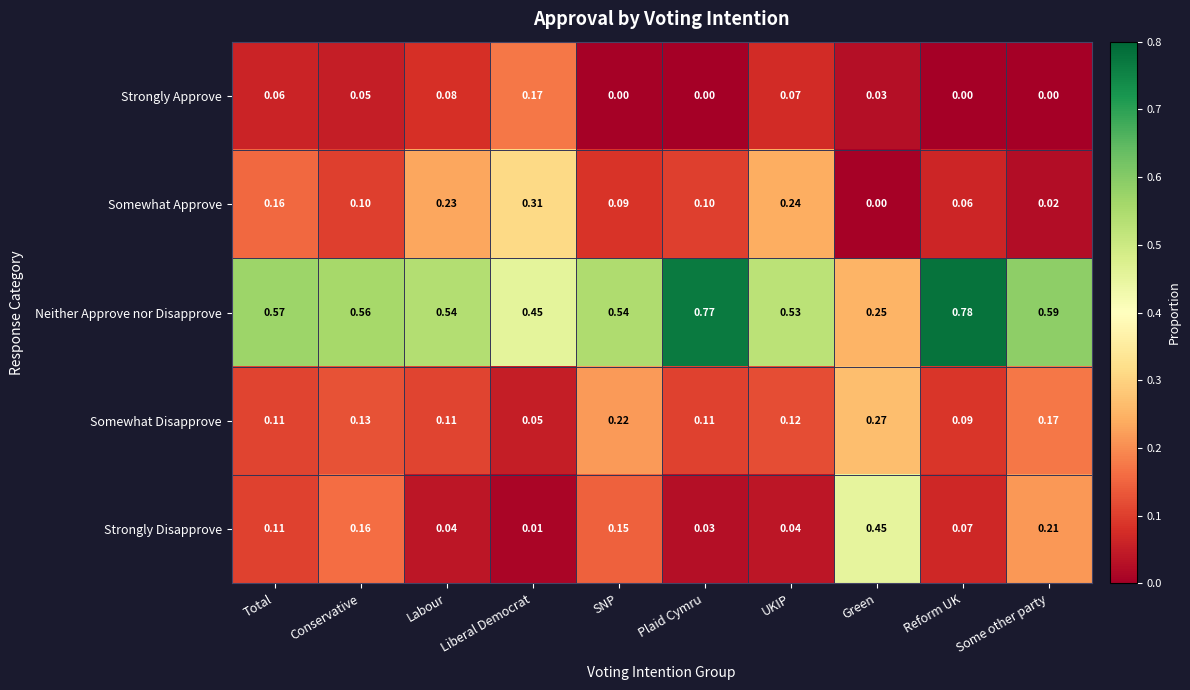

At how many categories does at least one series exceed 0?

10